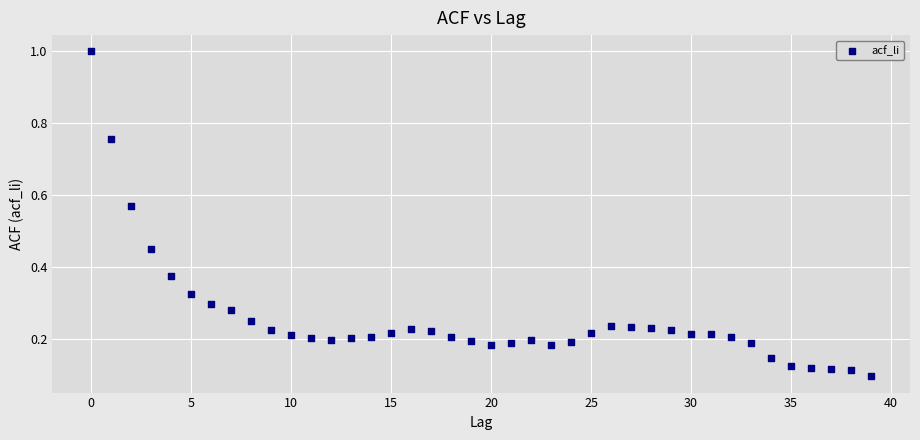

What is the range of Y values (max minus min)?

0.9